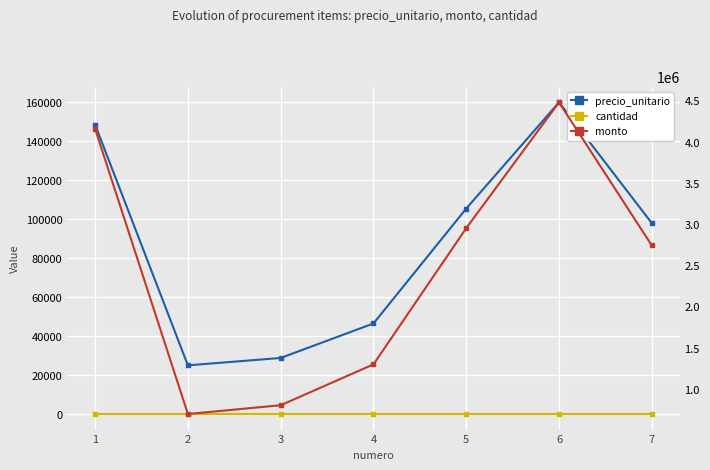

True or false: monto has more than 2 points higher than both neighbors.

False